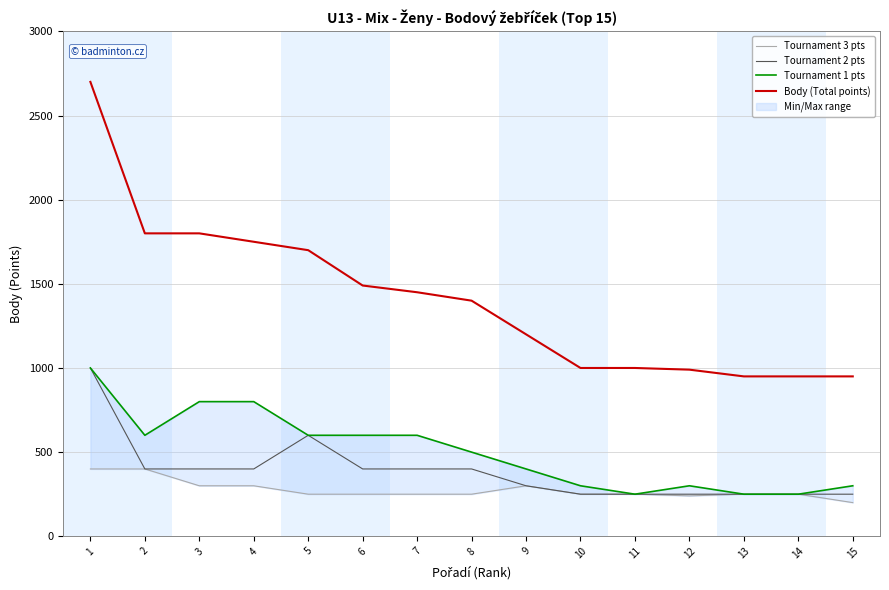

What is the difference between the maximum and minimum values in the Tournament 3 pts series?

200